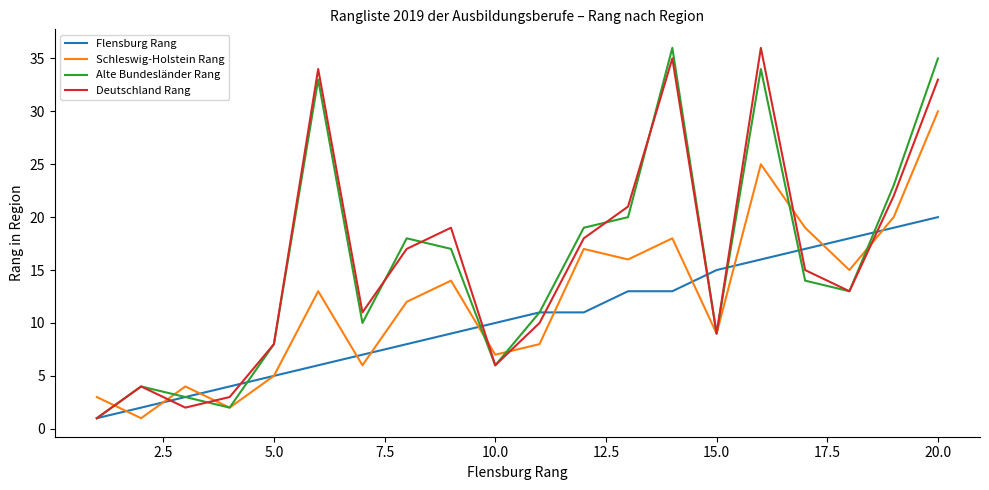

What is the maximum value for Flensburg Rang?

20